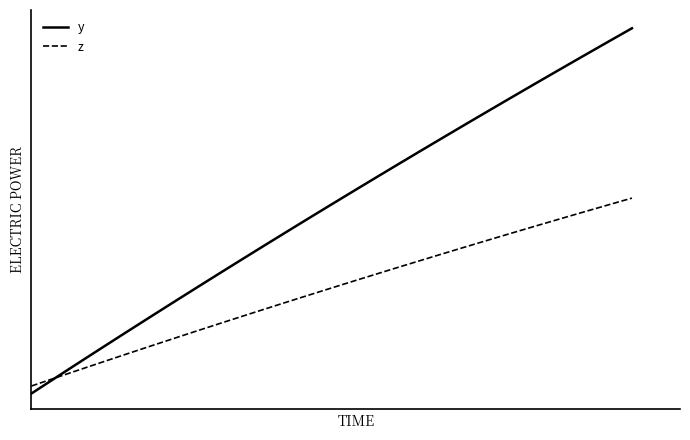

What is the average value of the z series?

15.9